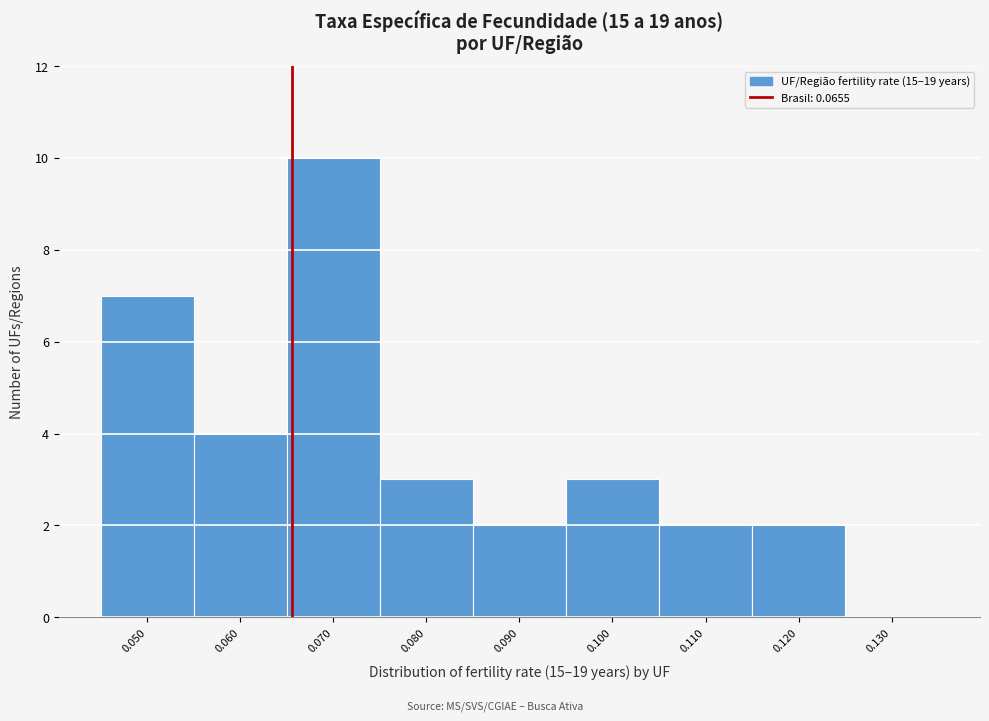

Reading left to right, list every bar in this chart as the range it spans on the x-axis followed by its height. The values are not printed on the chart, so give them approximately, as read against the axis.

0.045 to 0.055: 7
0.055 to 0.065: 4
0.065 to 0.075: 10
0.075 to 0.085: 3
0.085 to 0.095: 2
0.095 to 0.105: 3
0.105 to 0.115: 2
0.115 to 0.125: 2
0.125 to 0.135: 0